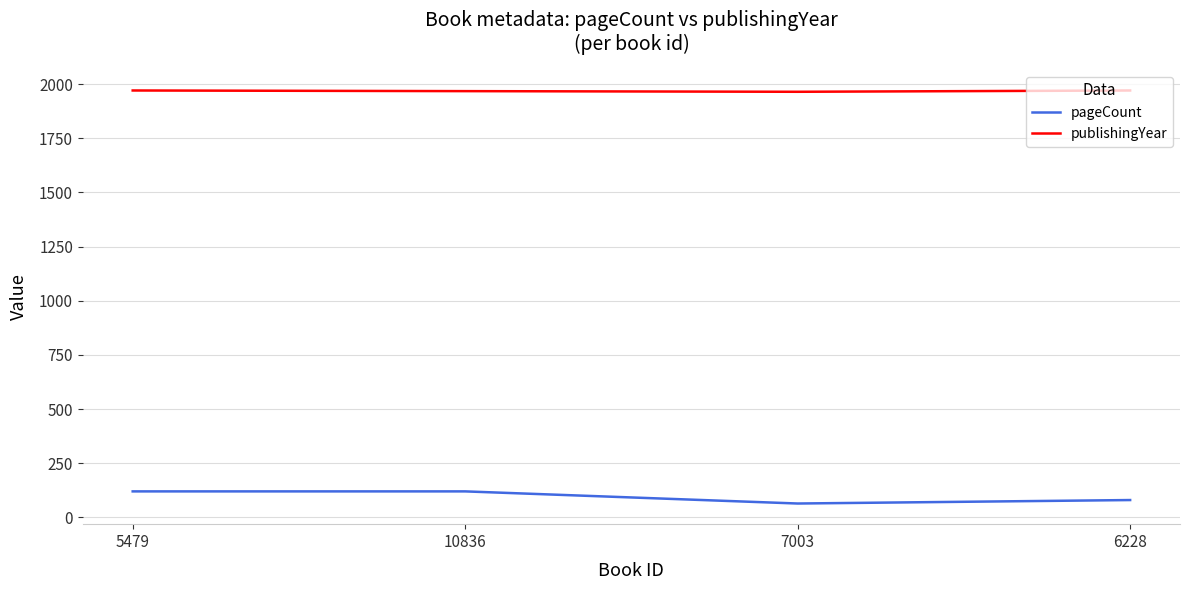

At which label is pageCount closest to 92?

6228